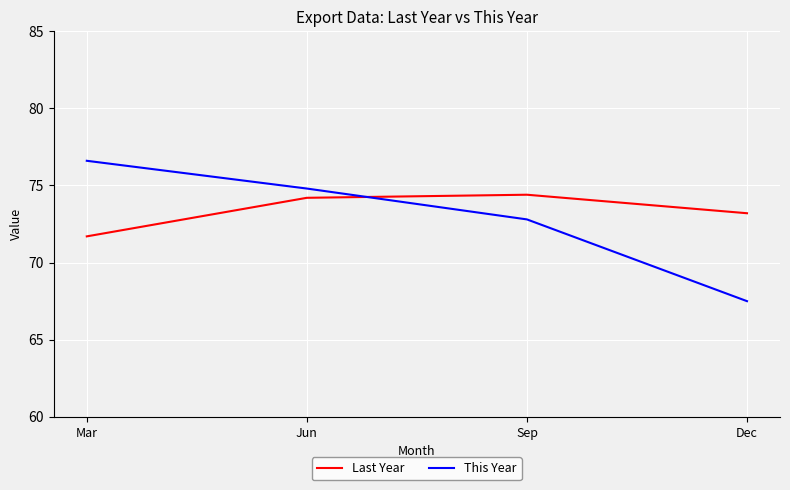

Reading left to right, transcribe all the data shown in this chart.

Last Year: 71.7	74.2	74.4	73.2
This Year: 76.6	74.8	72.8	67.5